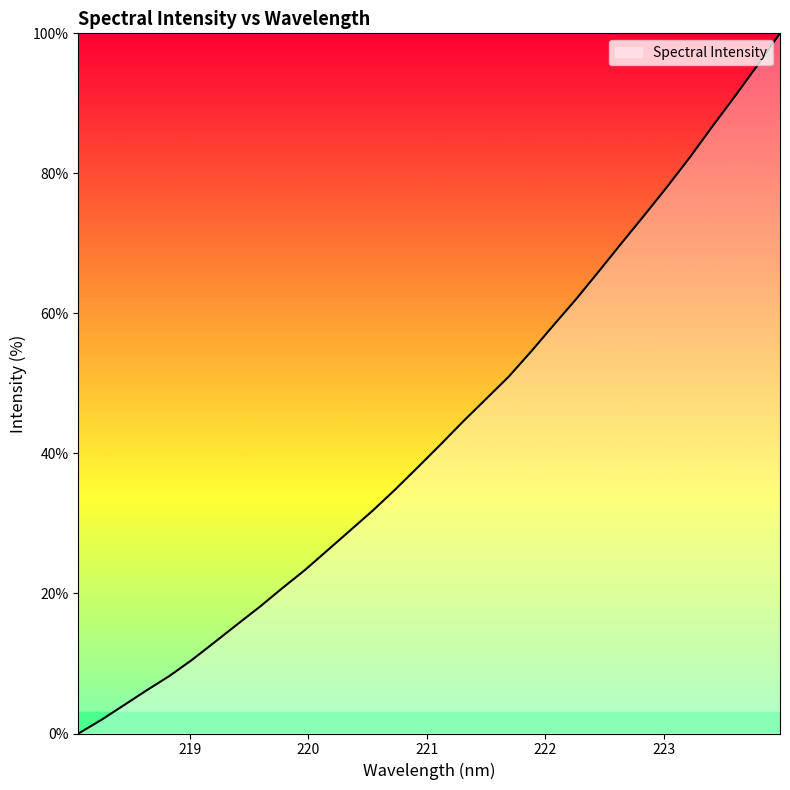

Reading left to right, extract all data points from this chart.

0.0	1.9	4.0	6.1	8.2	10.5	13.0	15.6	18.1	20.8	23.4	26.2	29.0	31.9	34.9	38.1	41.3	44.6	47.8	51.0	54.6	58.4	62.1	66.1	70.1	74.0	78.1	82.2	86.7	91.0	95.4	100.0